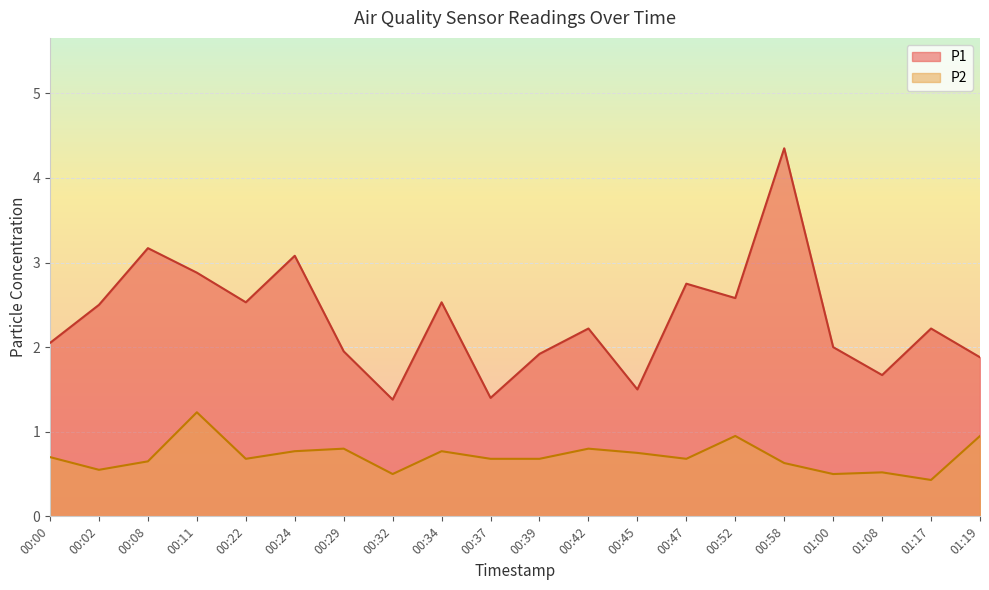

True or false: P1 and P2 intersect in this chart.

False